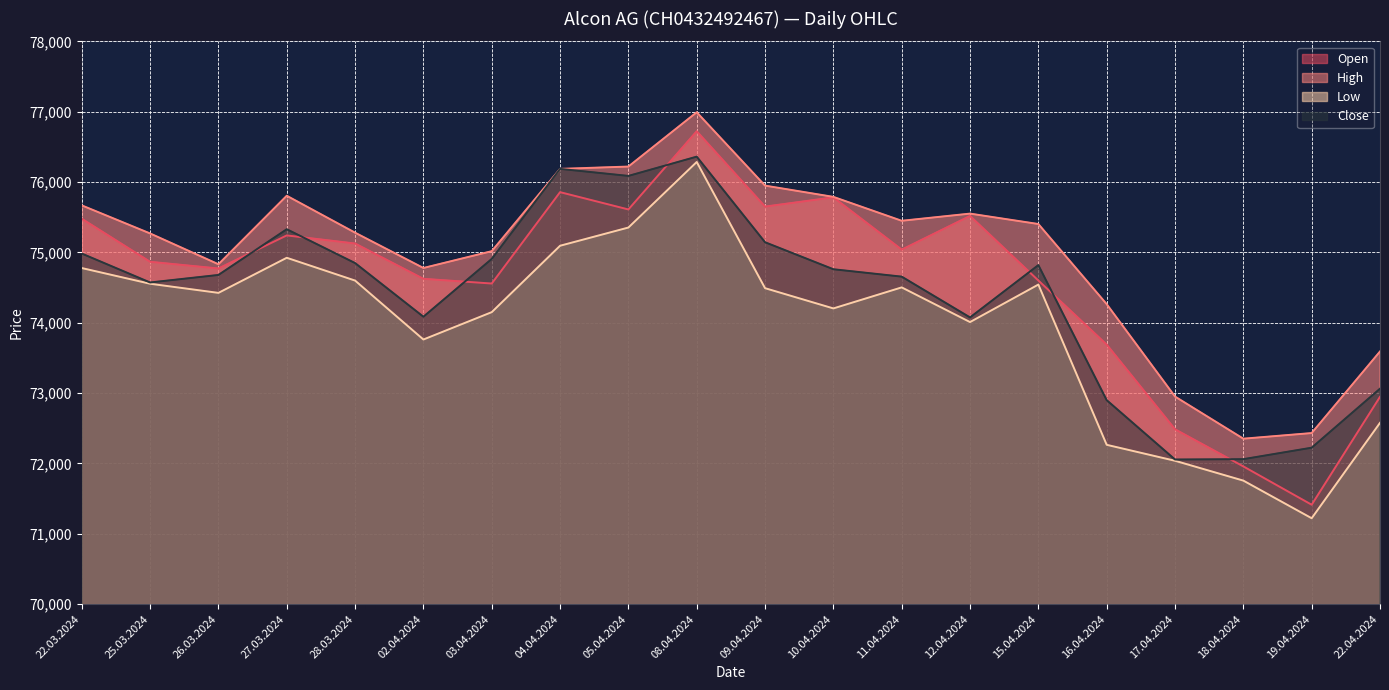

Which category has the lowest value across all series?

19.04.2024